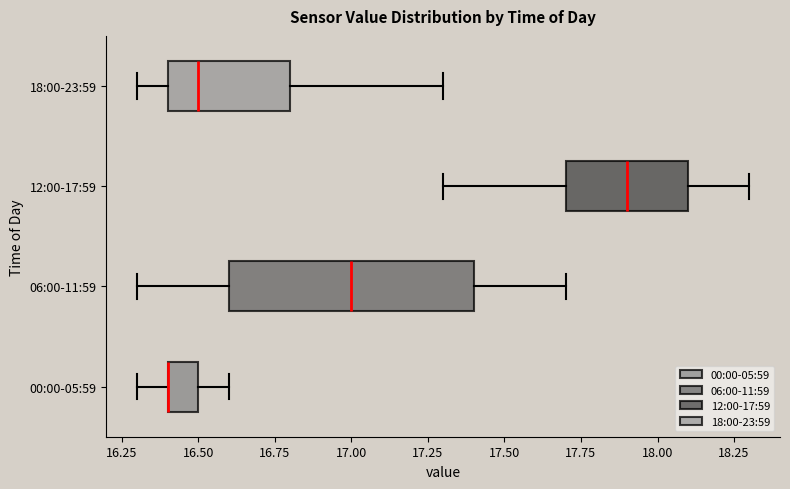

Where does the median line of the box for 18:00-23:59 sit on the x-axis? The values are not printed on the chart, so give them approximately, as read against the axis.

16.5